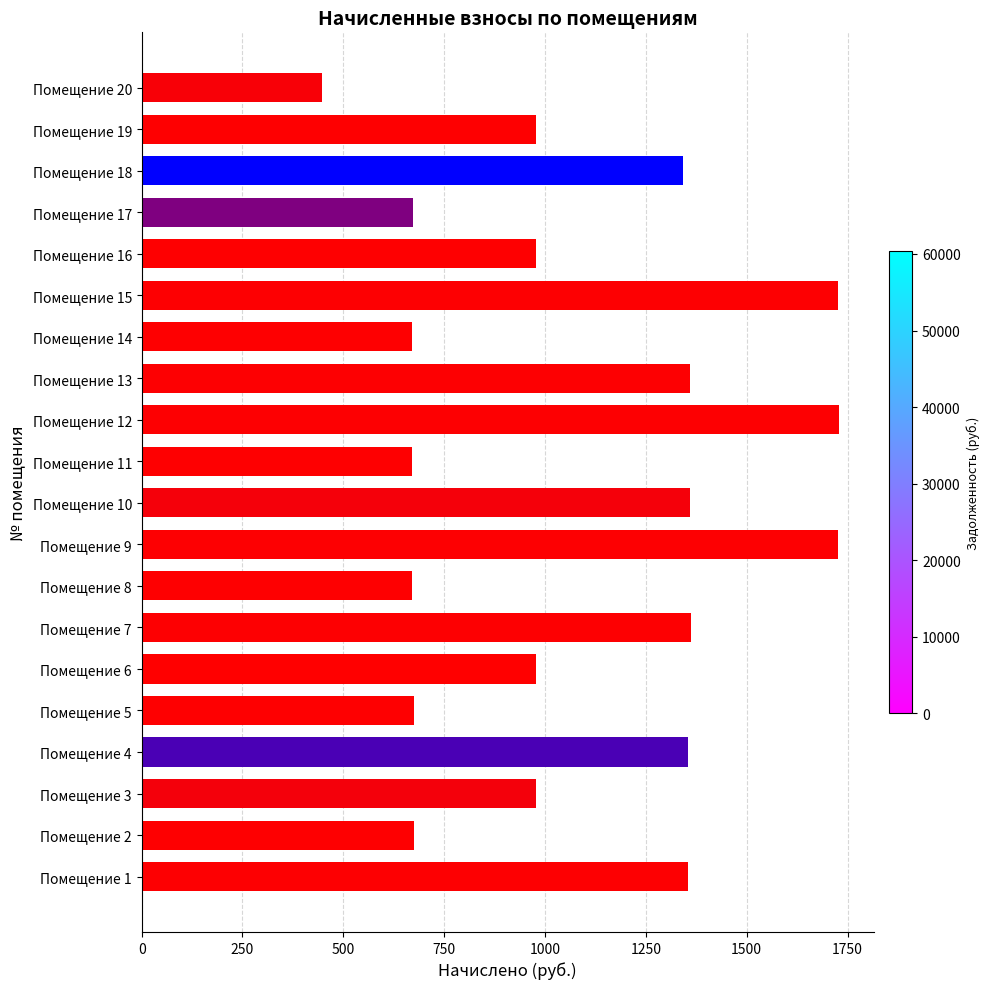

What is the smallest value displayed?

447.7